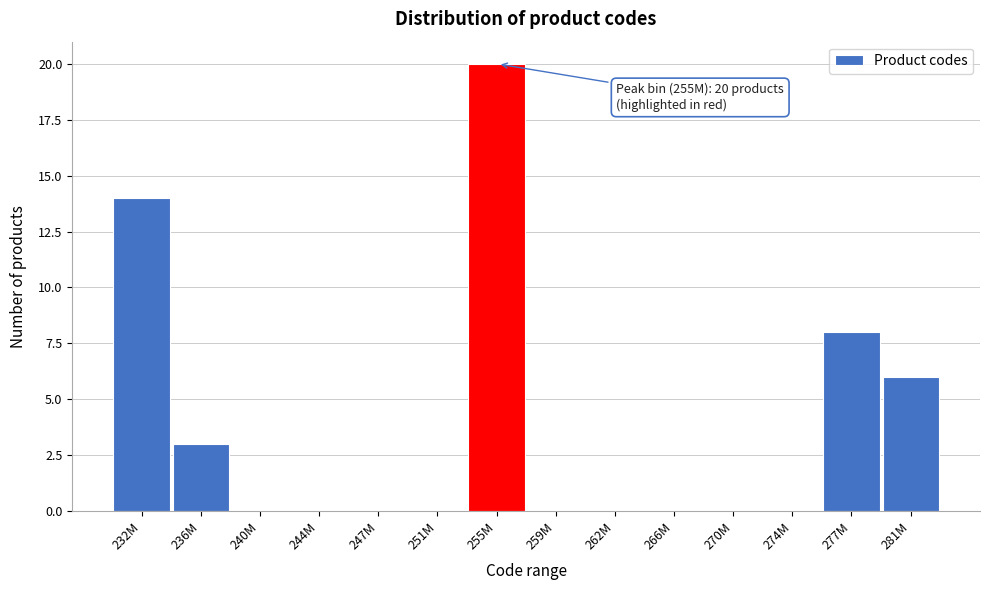

Reading left to right, extract all data points from this chart.

232M=14	236M=3	240M=0	244M=0	247M=0	251M=0	255M=20	259M=0	262M=0	266M=0	270M=0	274M=0	277M=8	281M=6